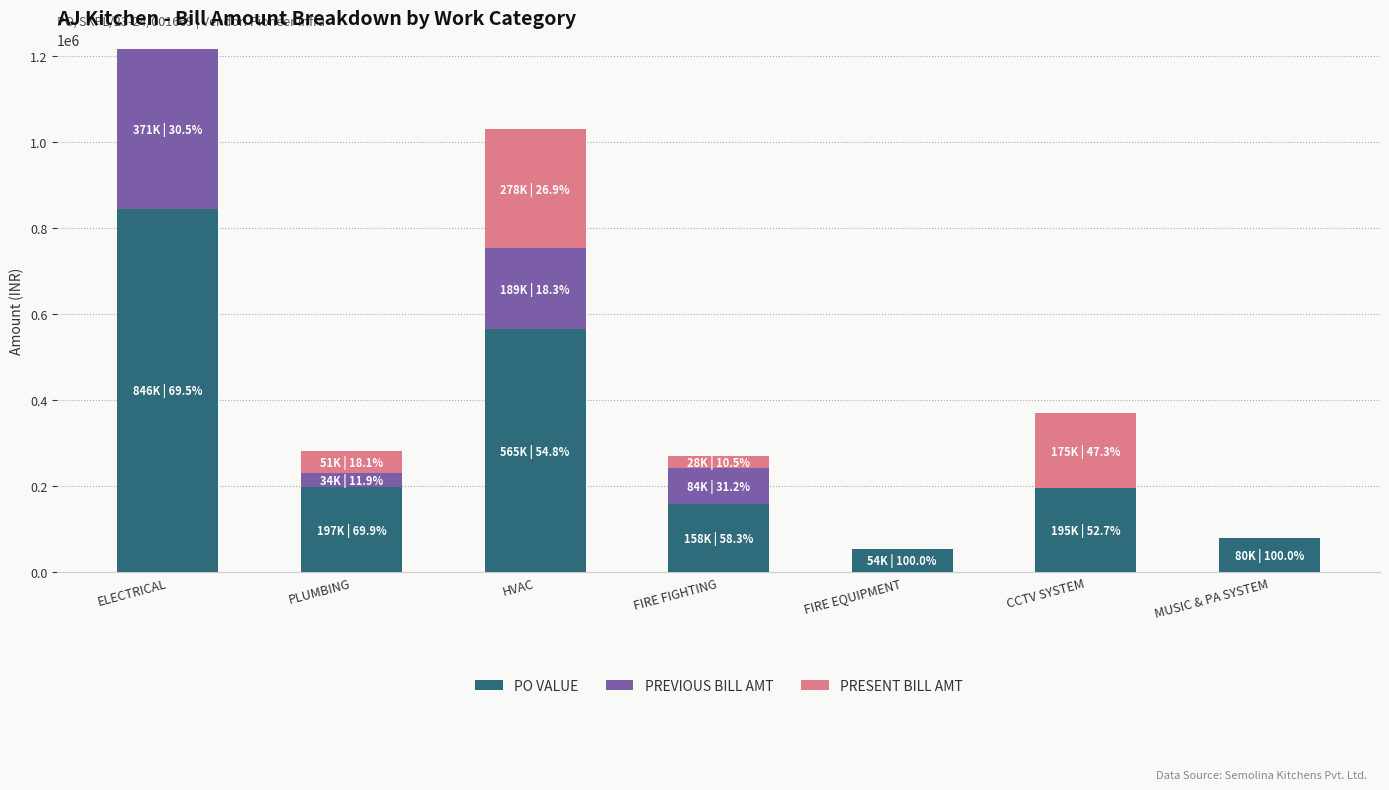

Is it true that PO VALUE equals 194700.0 at CCTV SYSTEM?

True